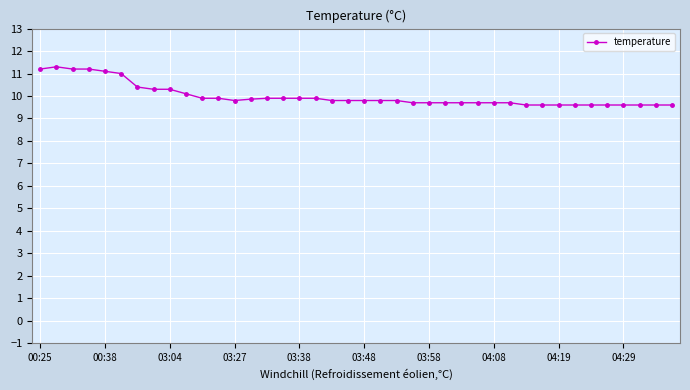

Does the chart display data point markers on the line(s)?

Yes